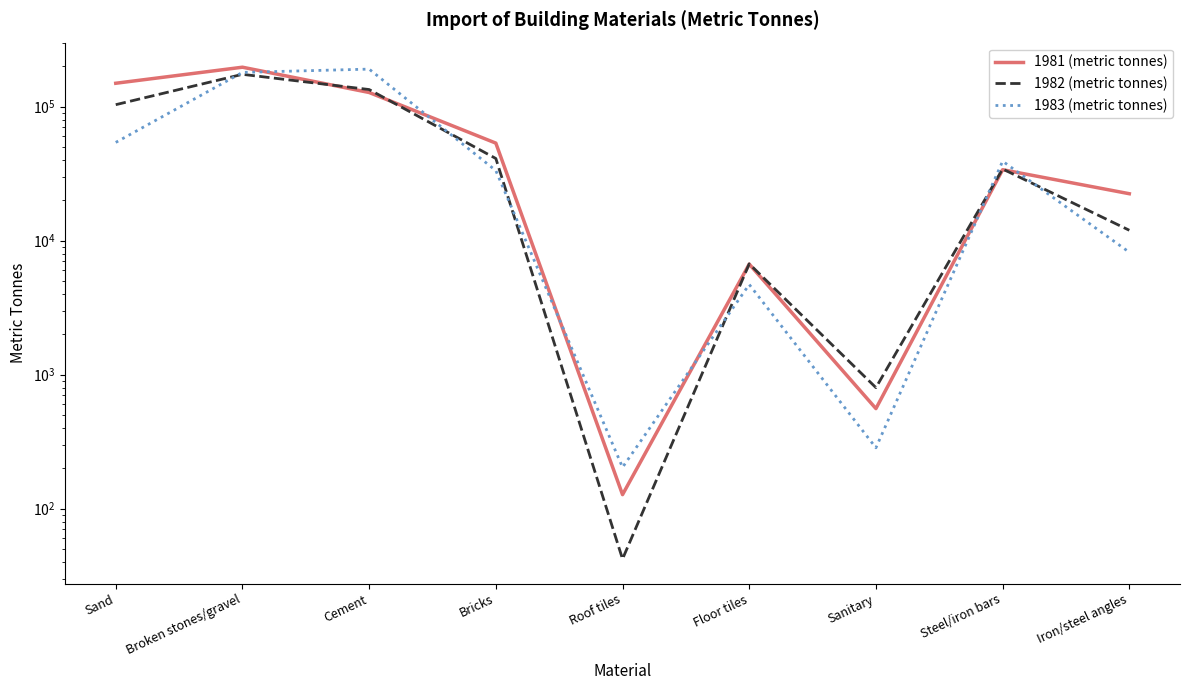

List the series in order of their peak value, highest first.

1981 (metric tonnes), 1983 (metric tonnes), 1982 (metric tonnes)